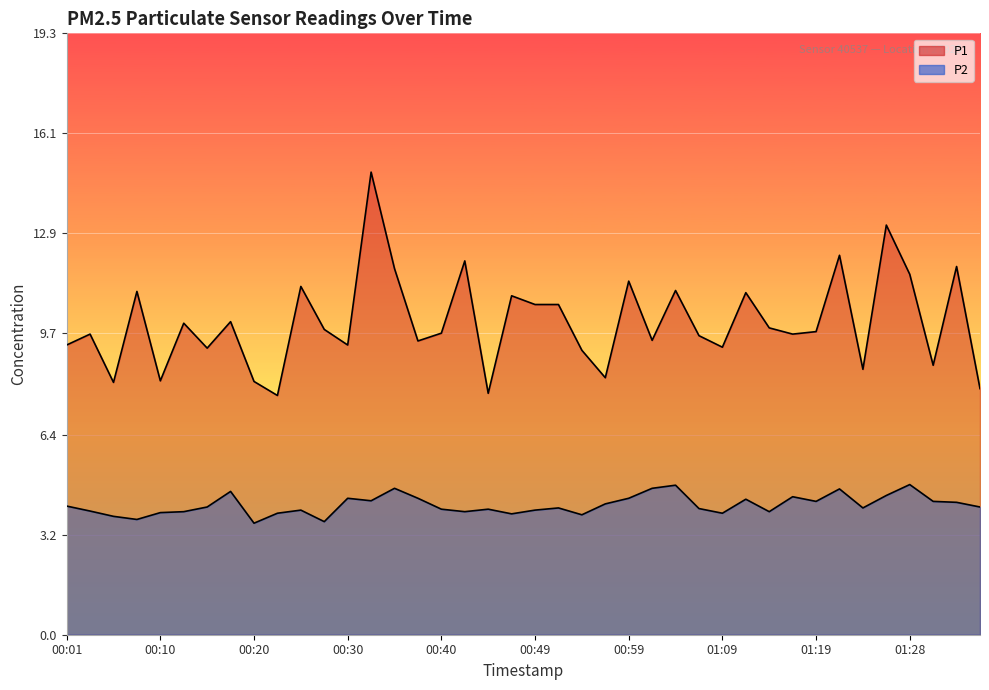

True or false: P1 and P2 cross at least once.

False